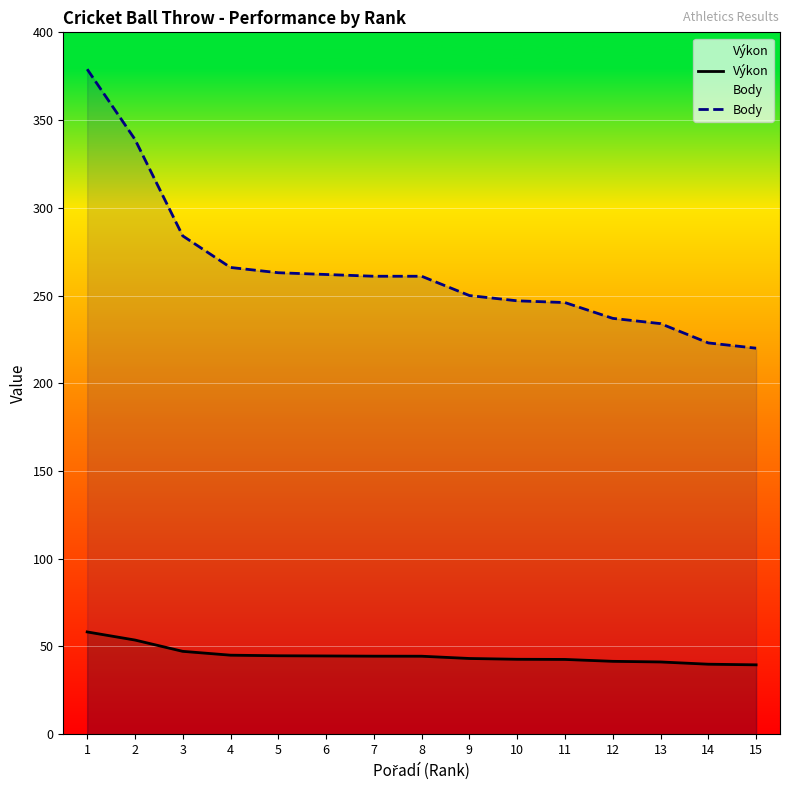

True or false: Body and Výkon intersect in this chart.

False